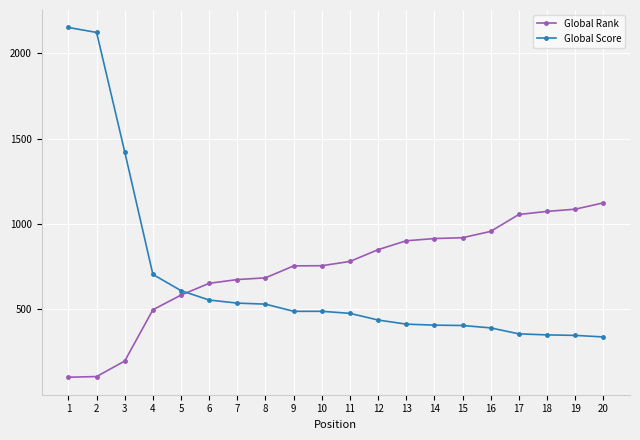

What is the total value across all series at 9?

1244